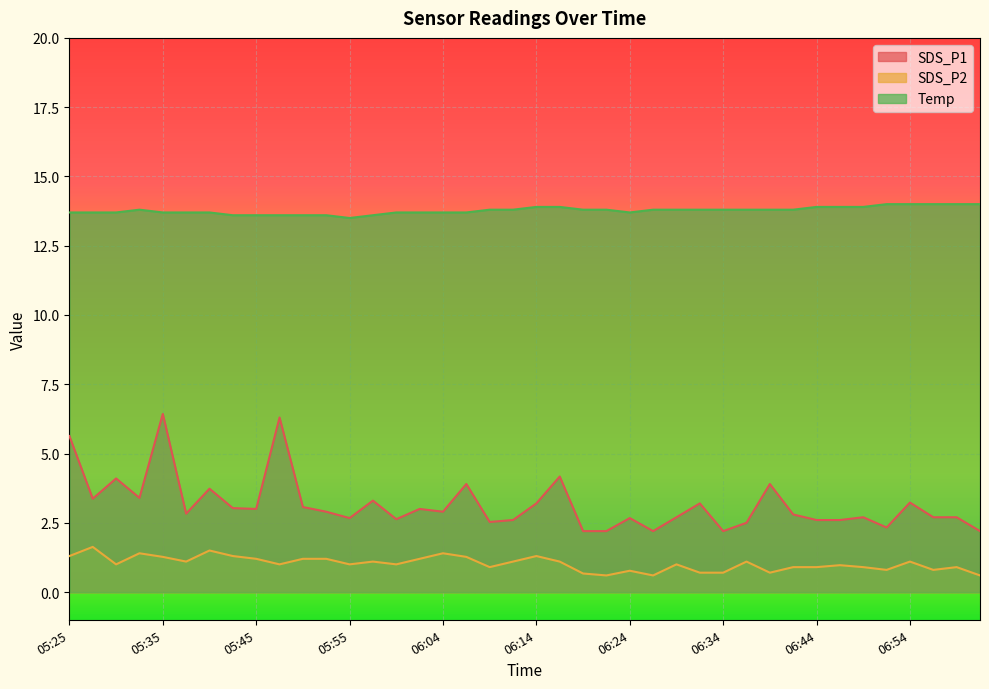

Does the chart display data point markers on the line(s)?

No